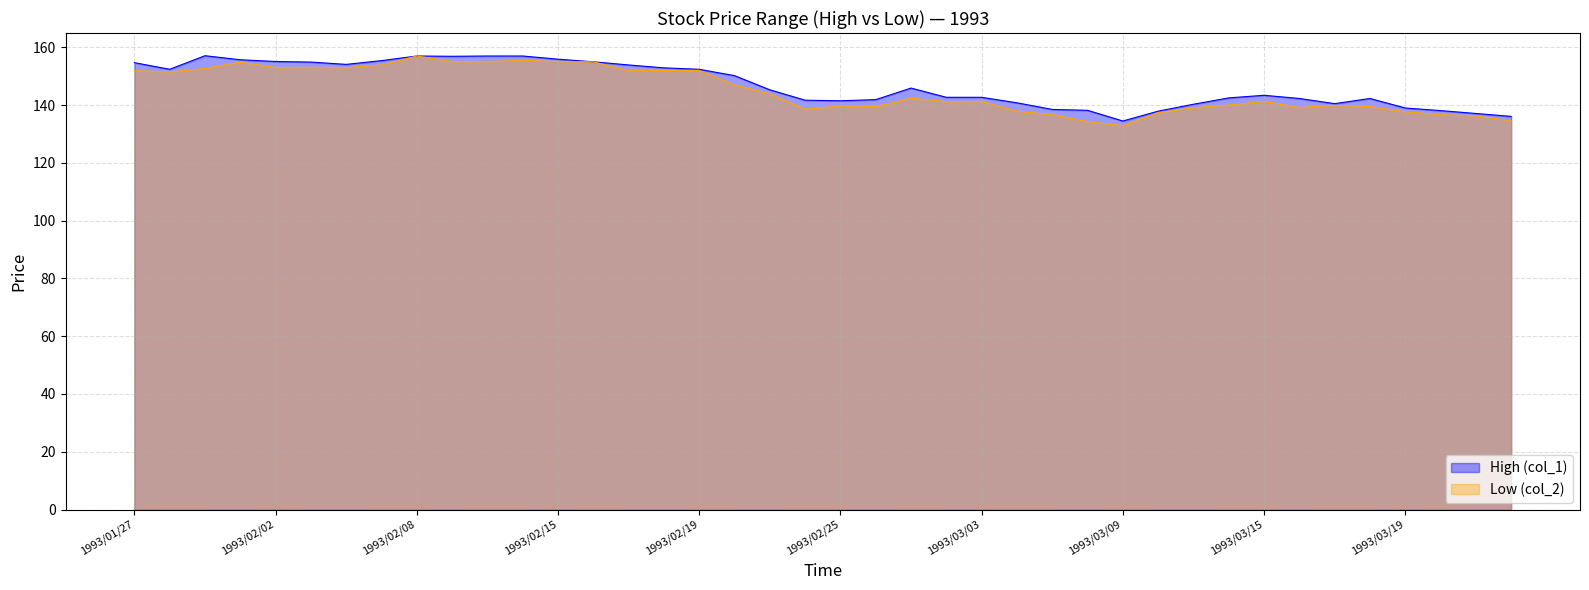

What is the highest value of the Low (col_2) series?

157.0